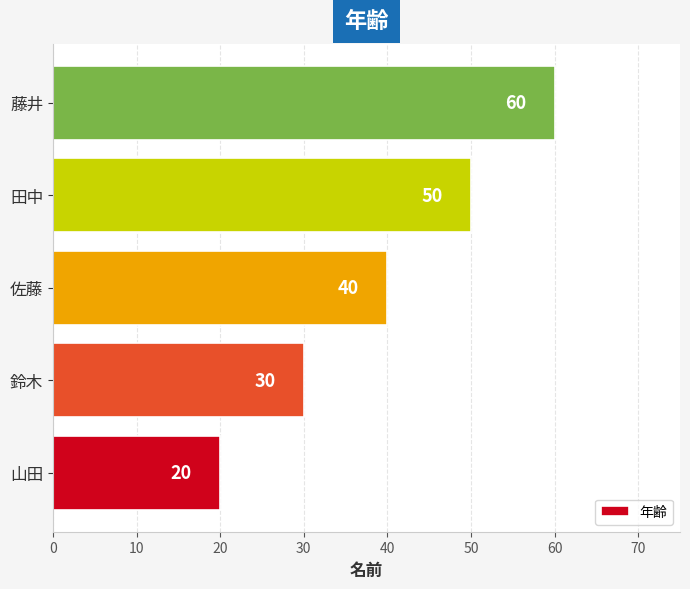

List the labels in order of value, largest first.

藤井, 田中, 佐藤, 鈴木, 山田